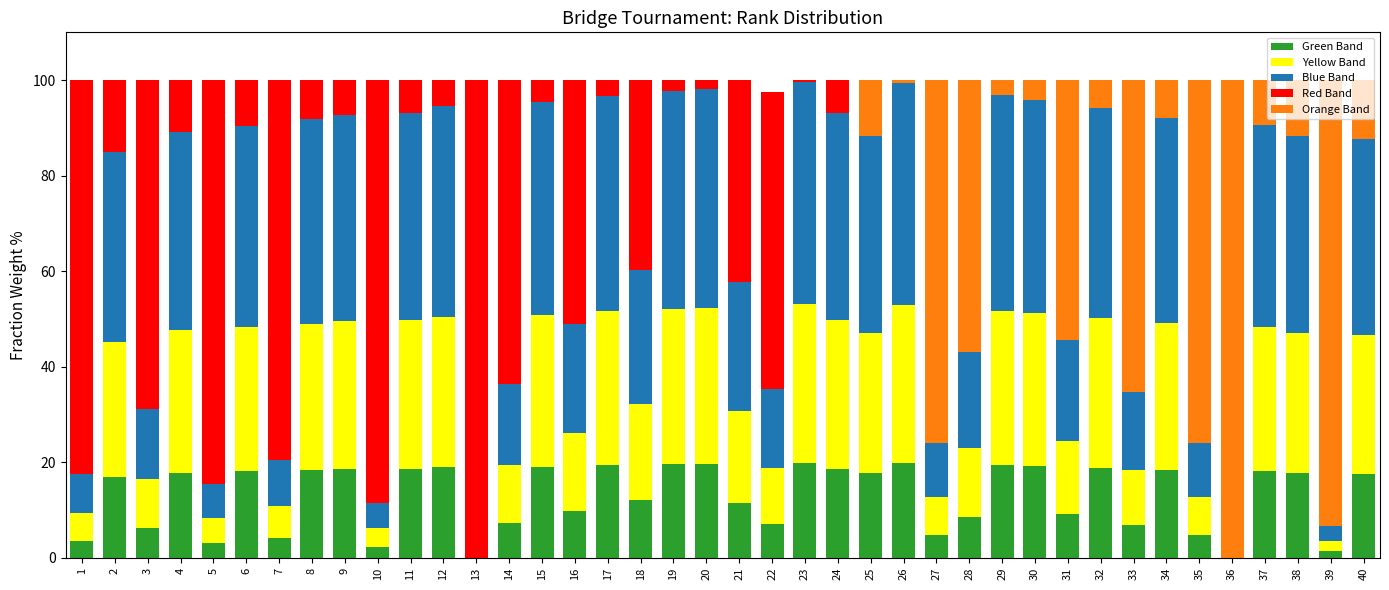

True or false: Green Band has a value of 18.4 at 34.

True